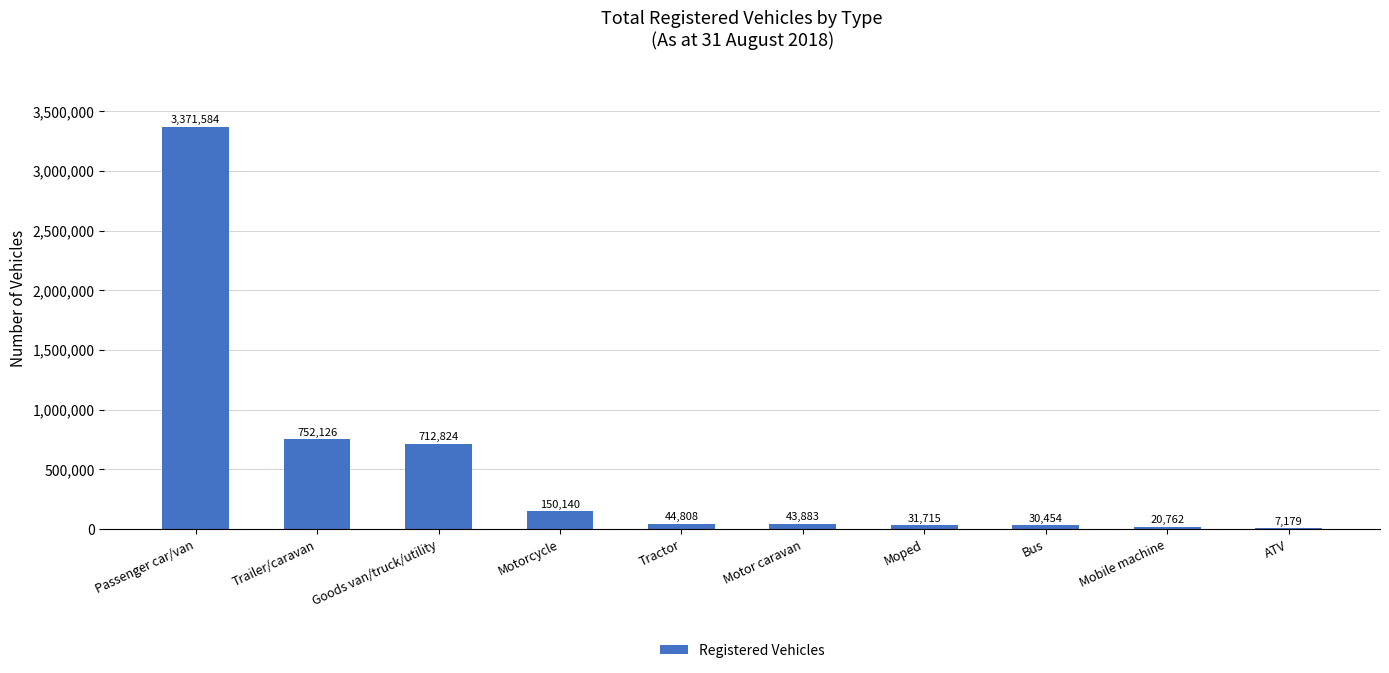

What is the sum of all values?

5165475